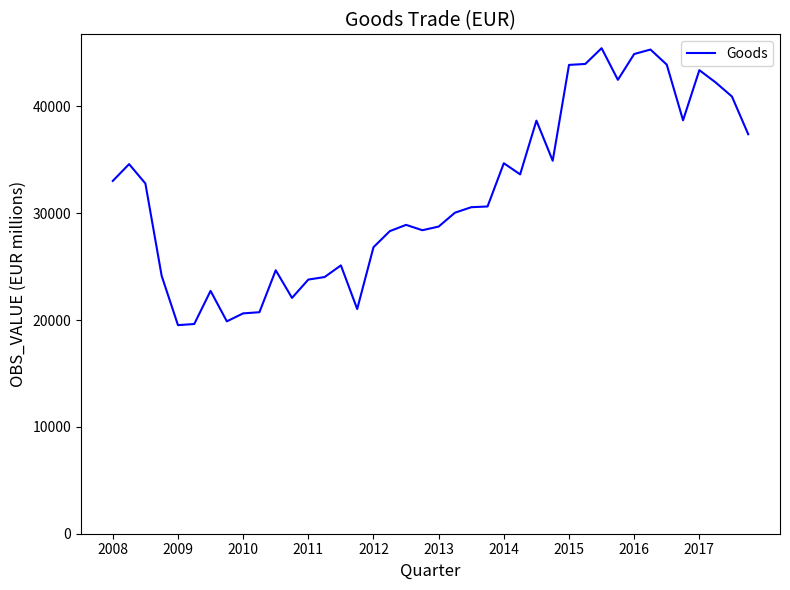

What is the maximum value shown in the chart?

45447.5